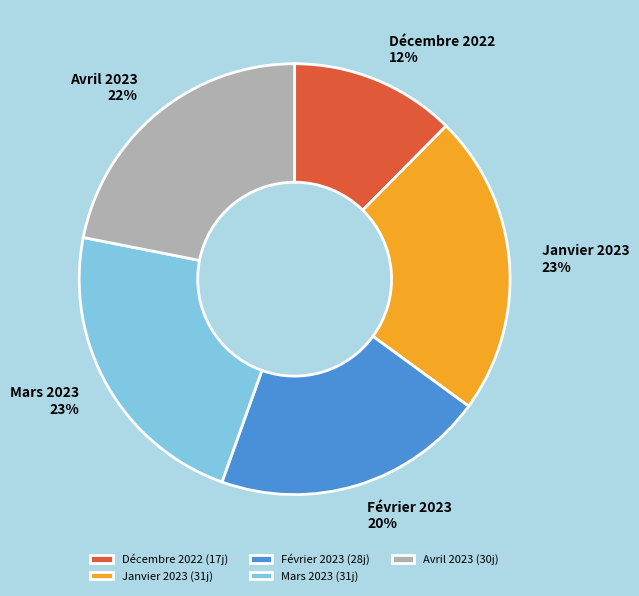

Do Avril 2023 and Décembre 2022 together represent more than half of the pie?

No